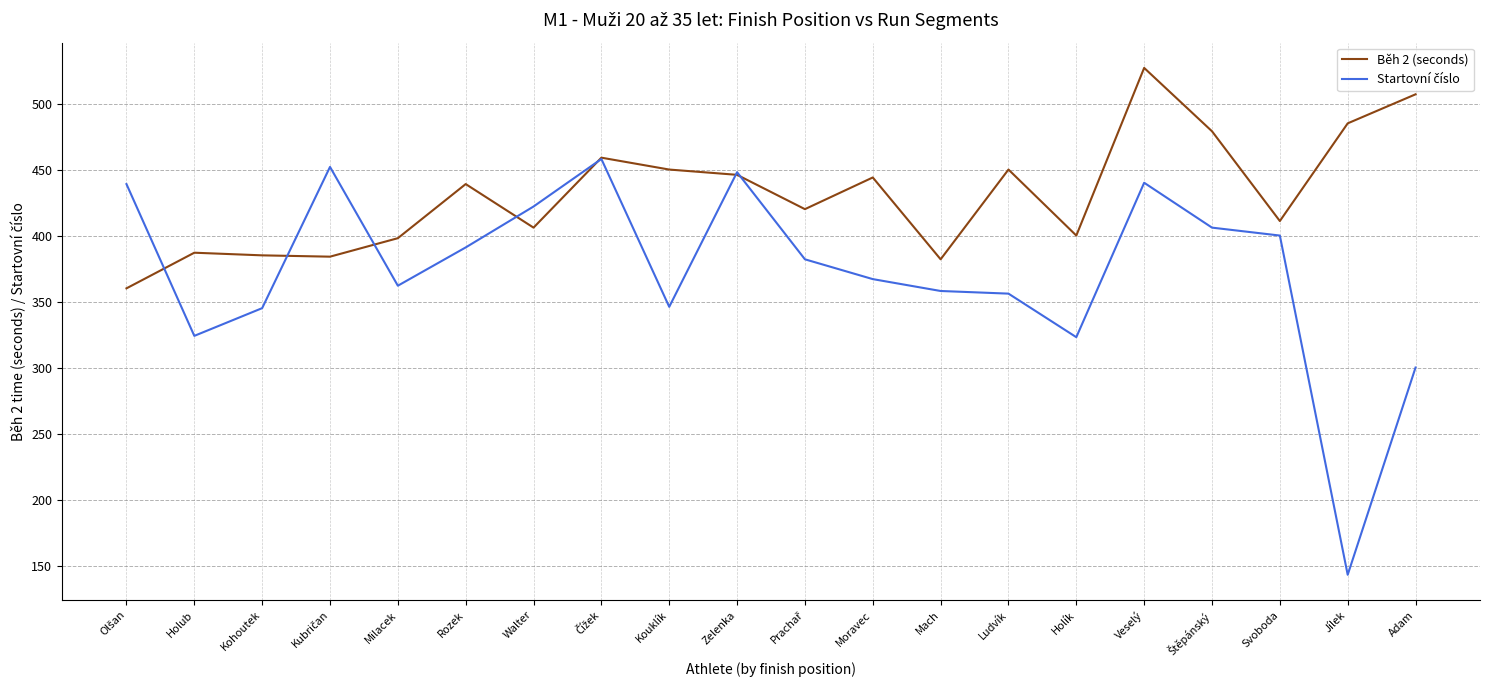

Which series has the largest total across all categories?

Běh 2 (seconds)